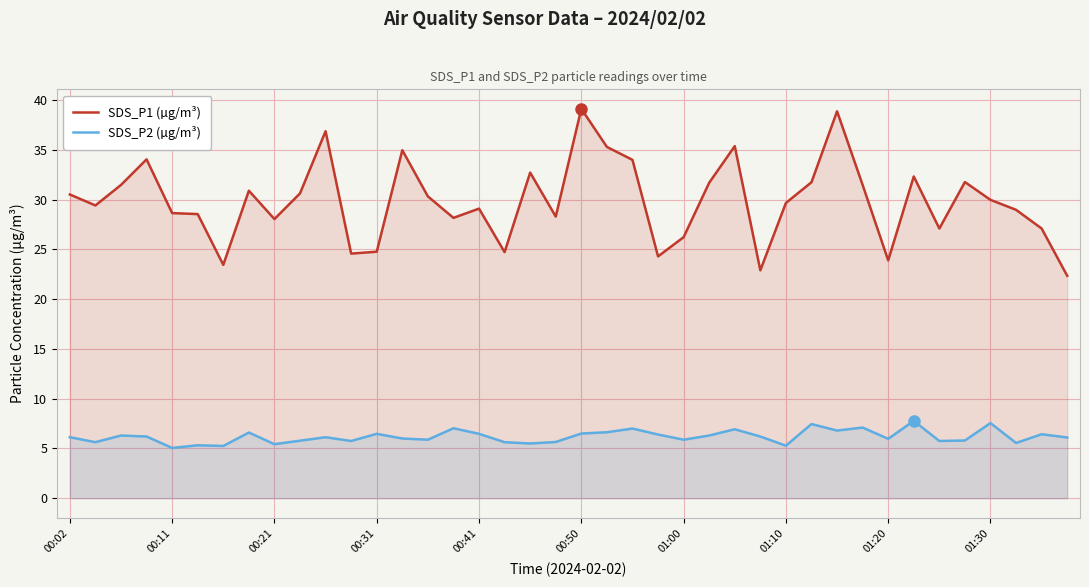

How many lines are shown in the chart?

2